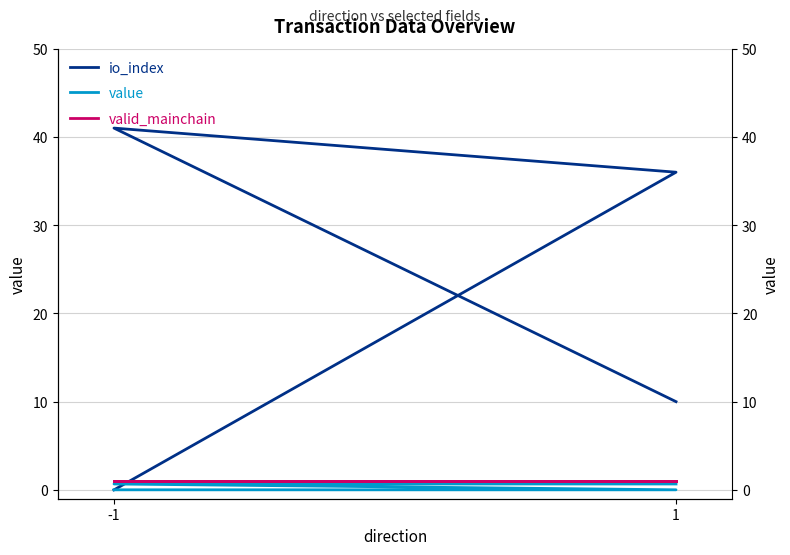

At which label does value reach its minimum?

-1